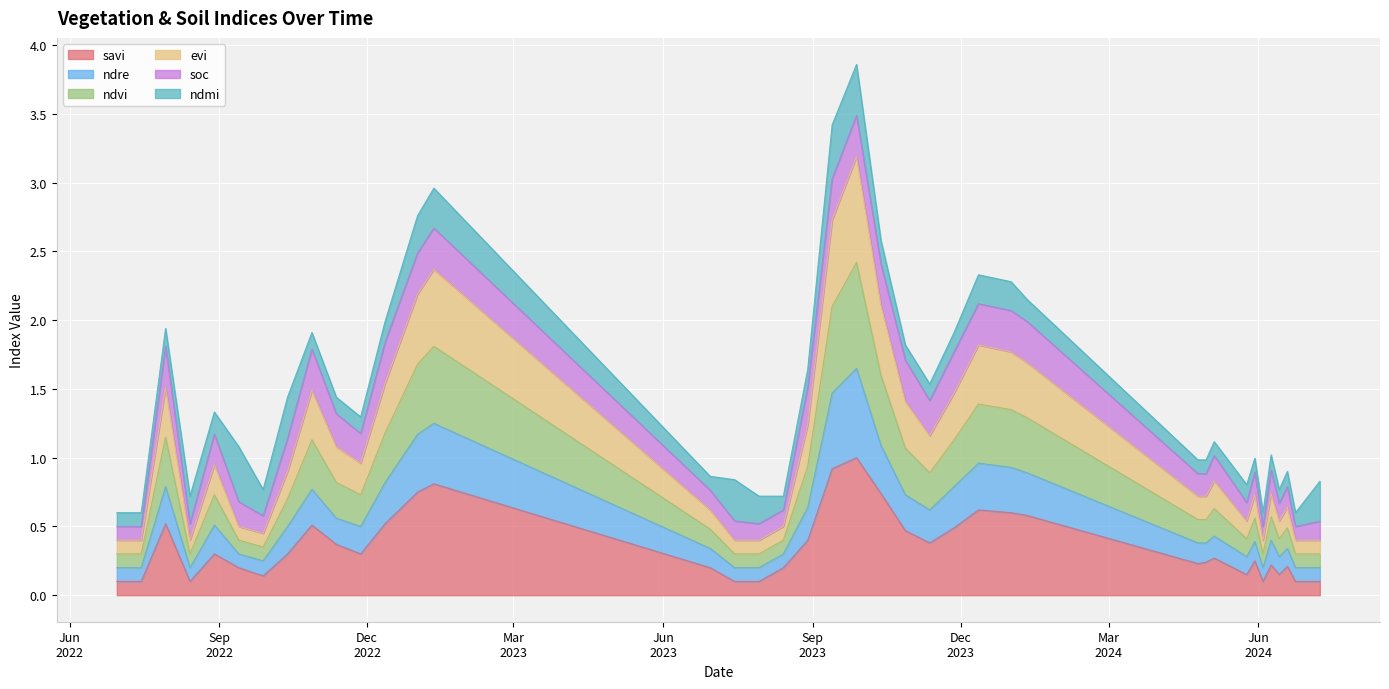

In ndvi, how many points are lower than both neighbors (excluding endpoints)?

7